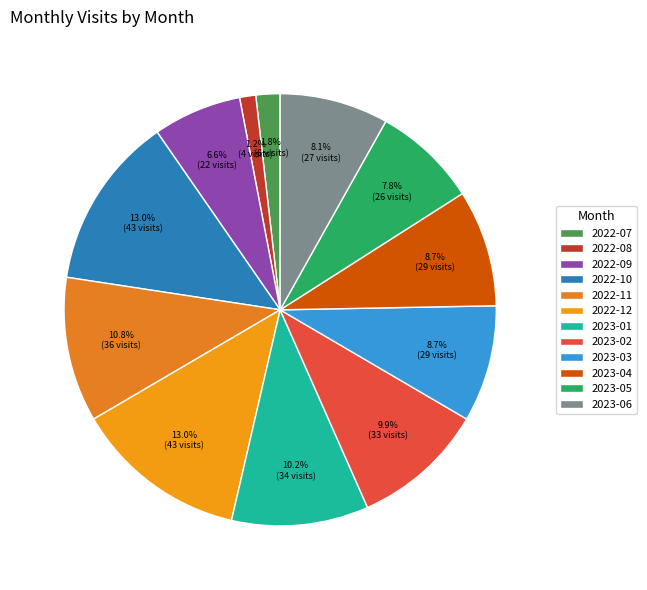

To the nearest percent, what is the difference between the 2023-03 and 2022-10 slice percentages?

4%